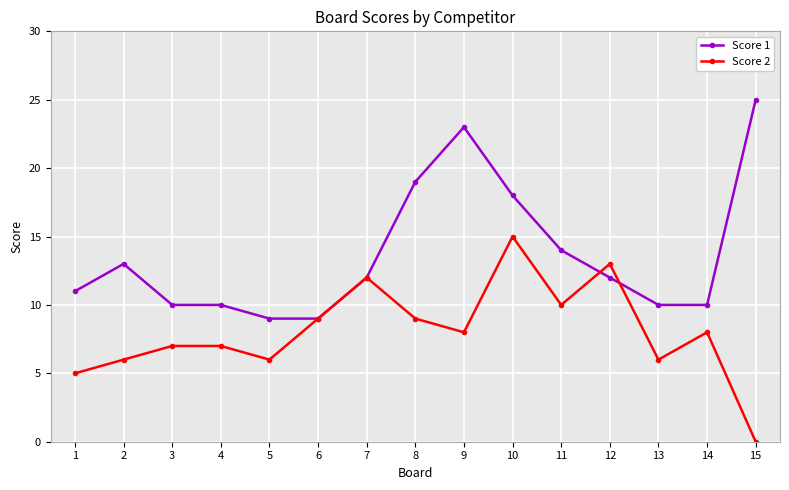

Does the chart display data point markers on the line(s)?

Yes